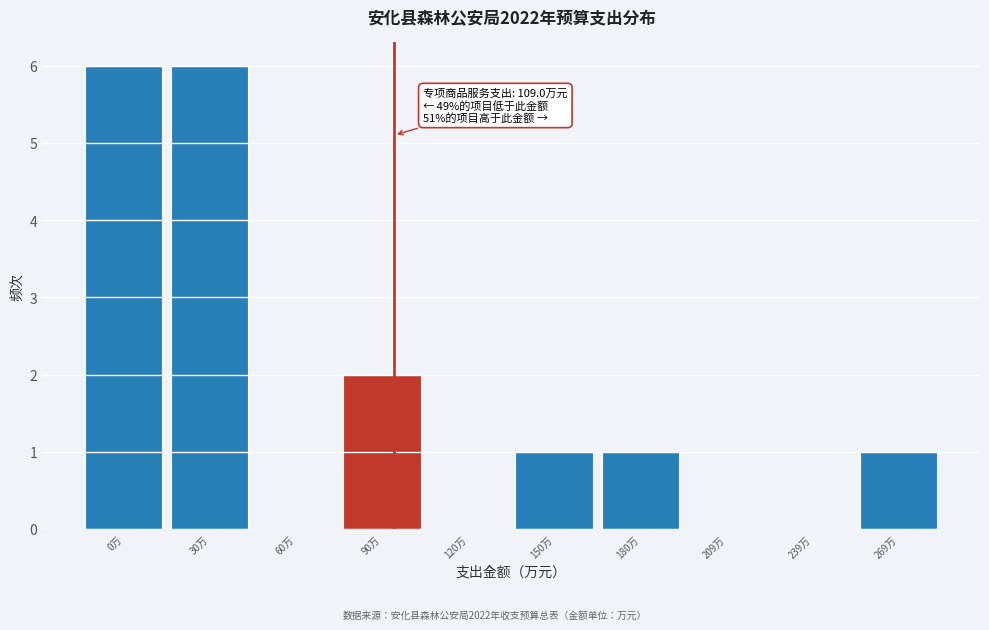

Reading left to right, list all the values displayed in this chart.

0万=6	30万=6	60万=0	90万=2	120万=0	150万=1	180万=1	209万=0	239万=0	269万=1